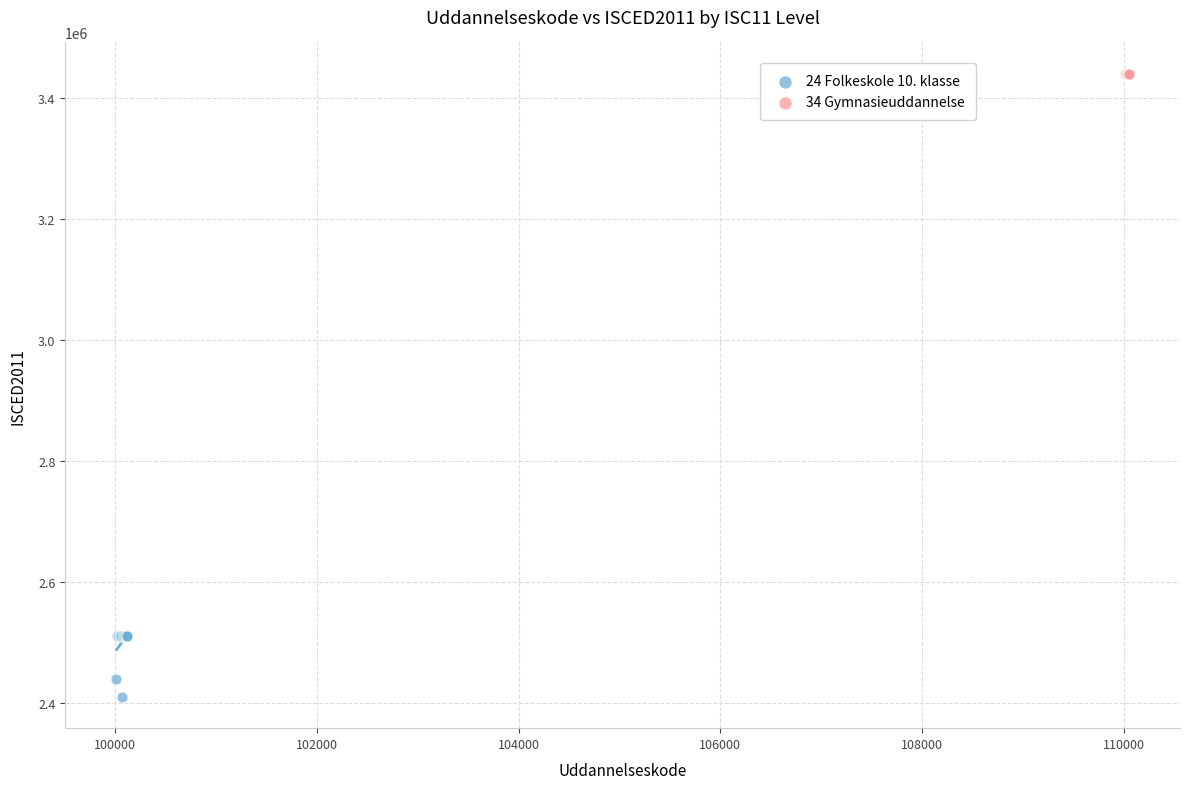

Which series contains the lowest Y value?

24 Folkeskole 10. klasse